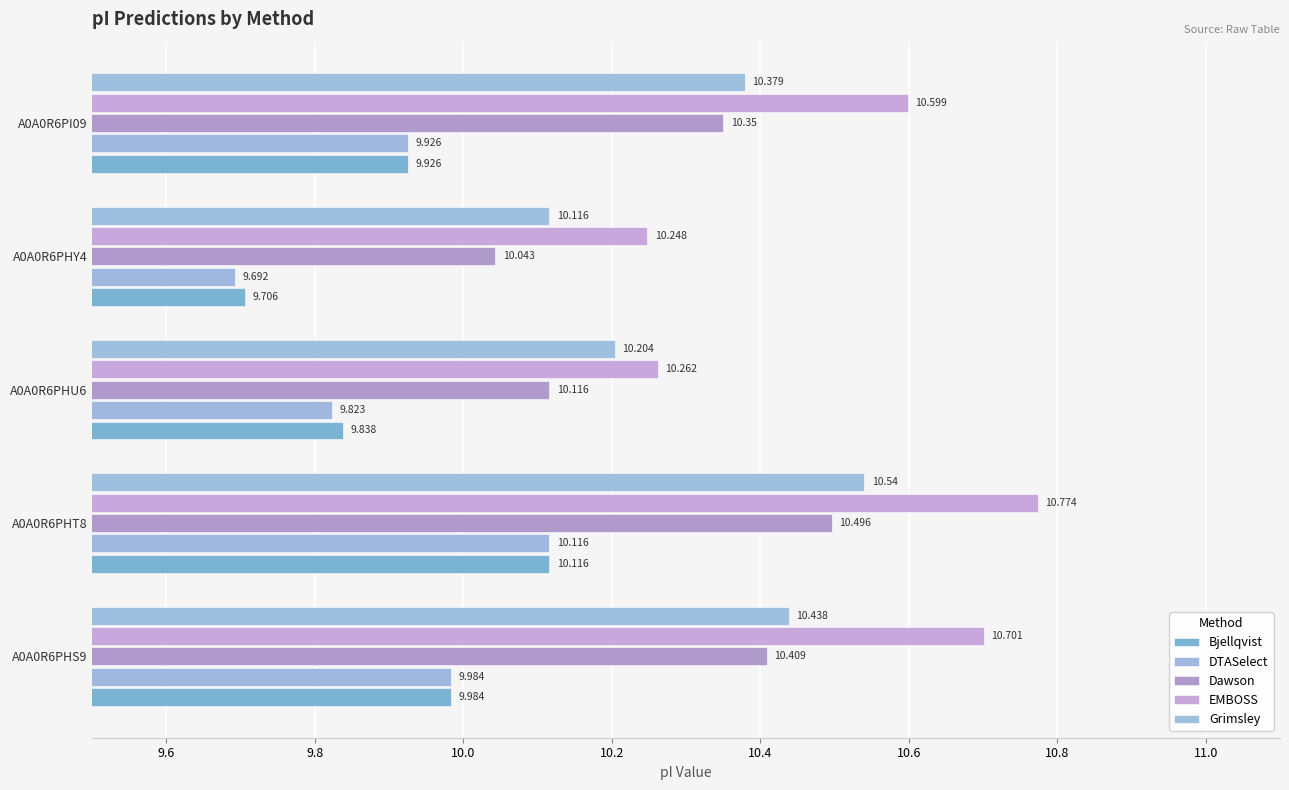

At how many categories does at least one series exceed 9?

5